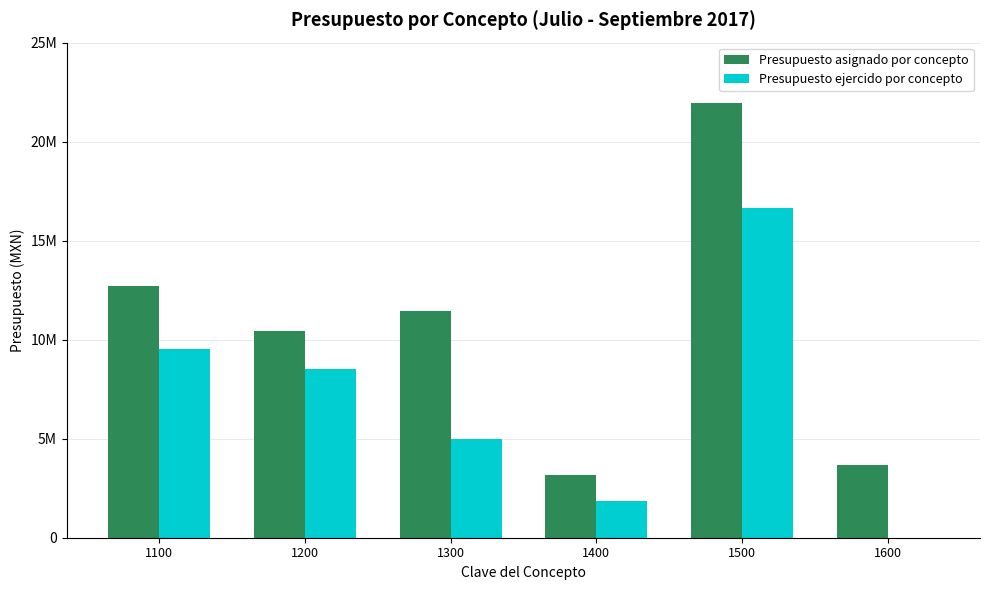

At which label does Presupuesto asignado por concepto first exceed 11449934?

1100